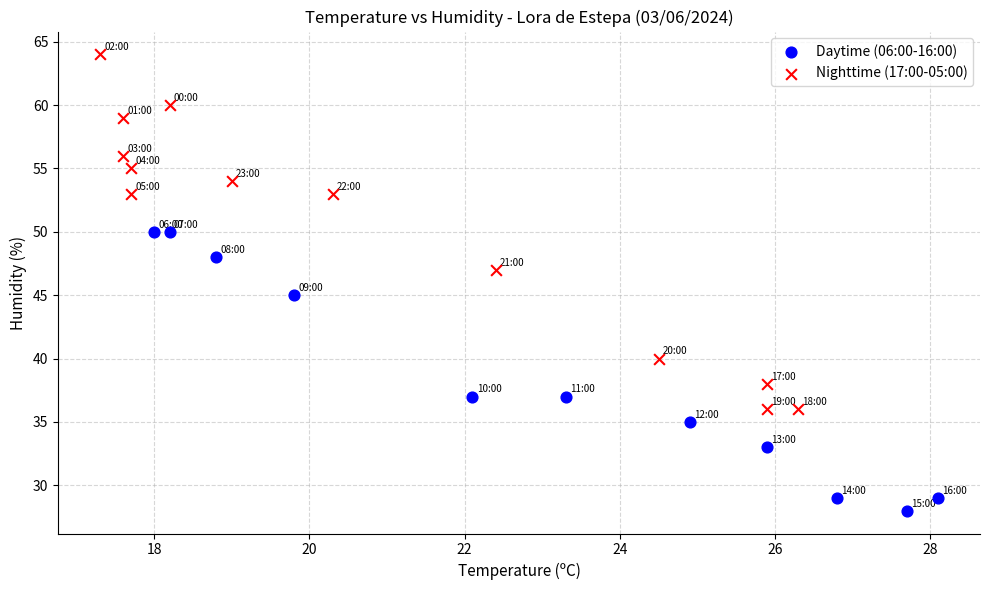

Which series has the largest Y range (max minus min)?

Nighttime (17:00-05:00)